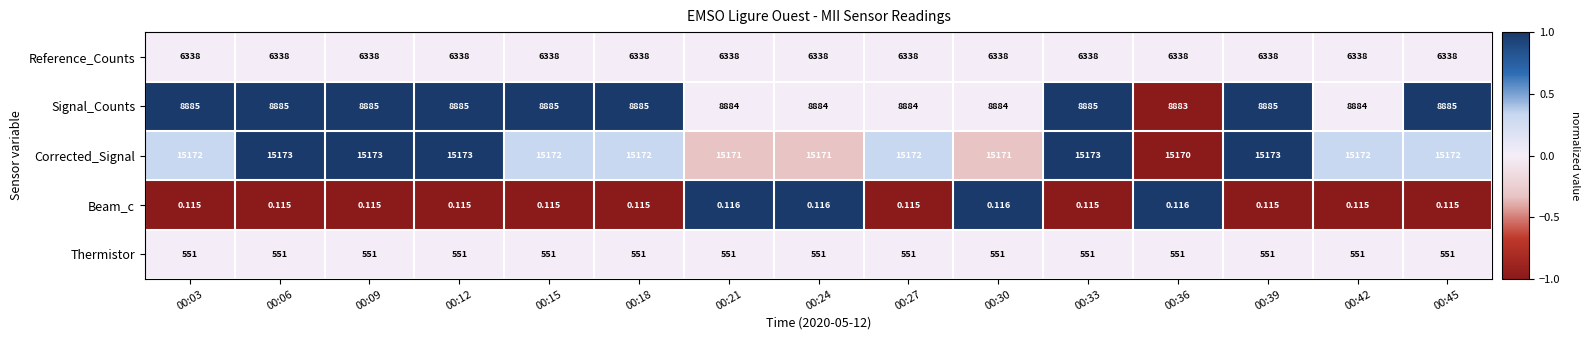

Rank the series by their maximum value, from lowest to highest.

Beam_c, Thermistor, Reference_Counts, Signal_Counts, Corrected_Signal